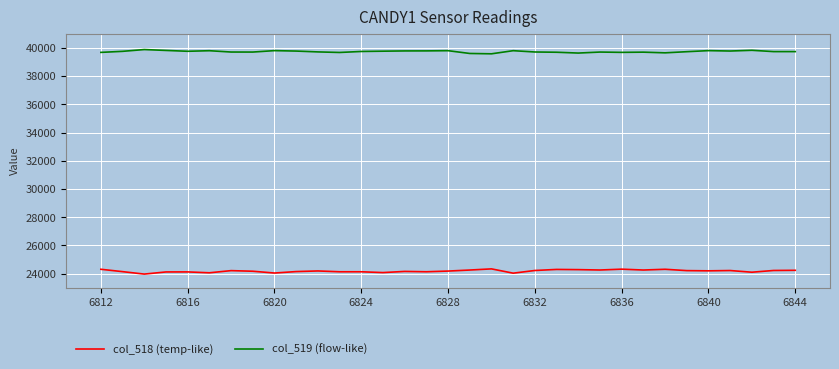

What is the highest value of the col_519 (flow-like) series?

39880